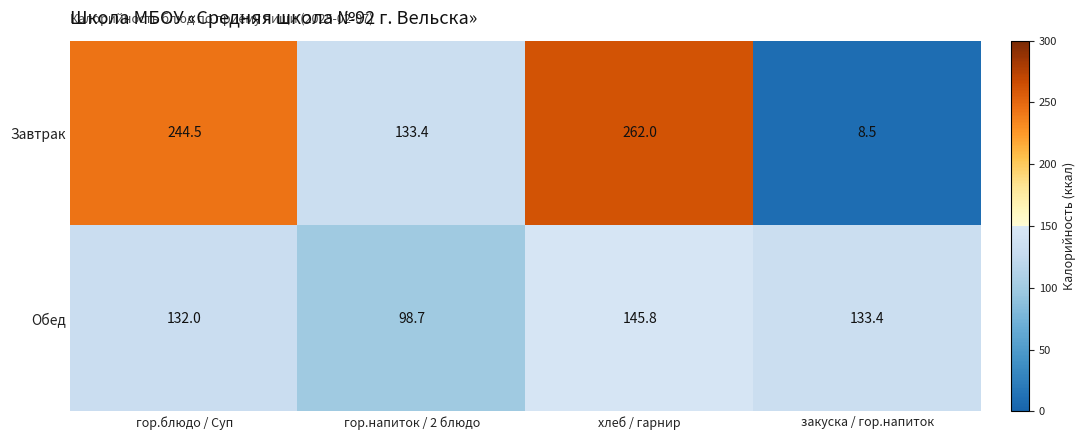

How many values in the Завтрак series exceed 244?

2